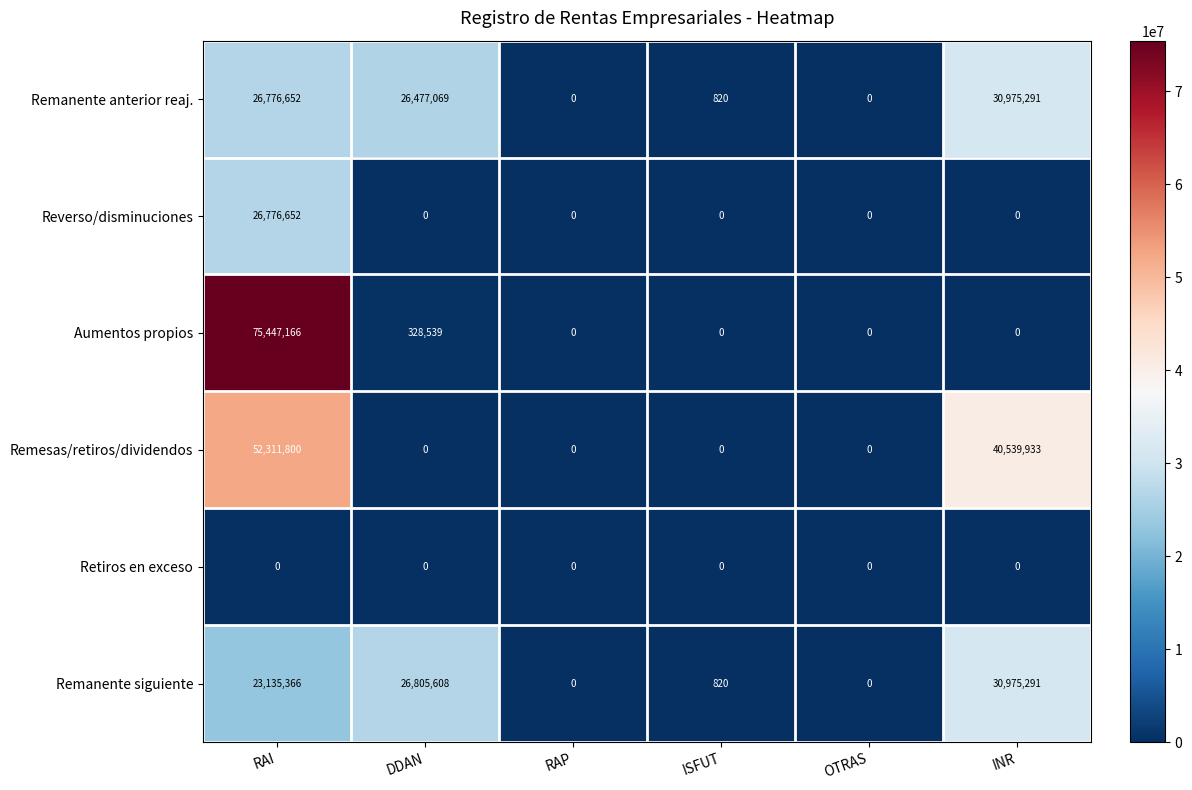

How many data points does each series have?

6